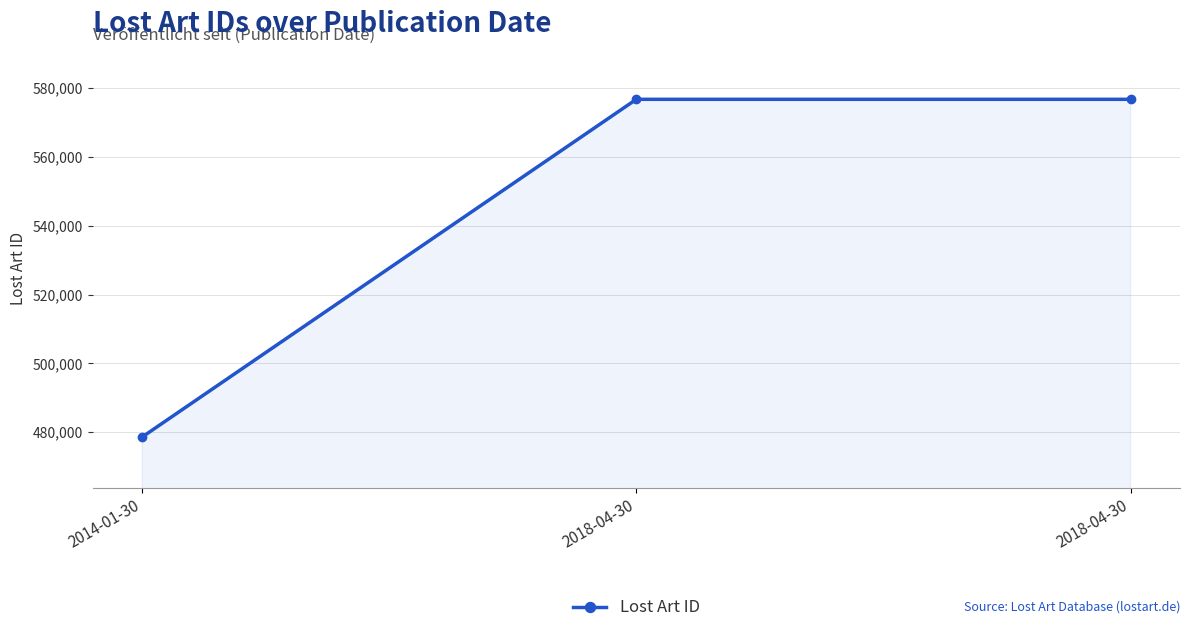

List the labels in order of value, largest first.

2018-04-30, 2018-04-30, 2014-01-30